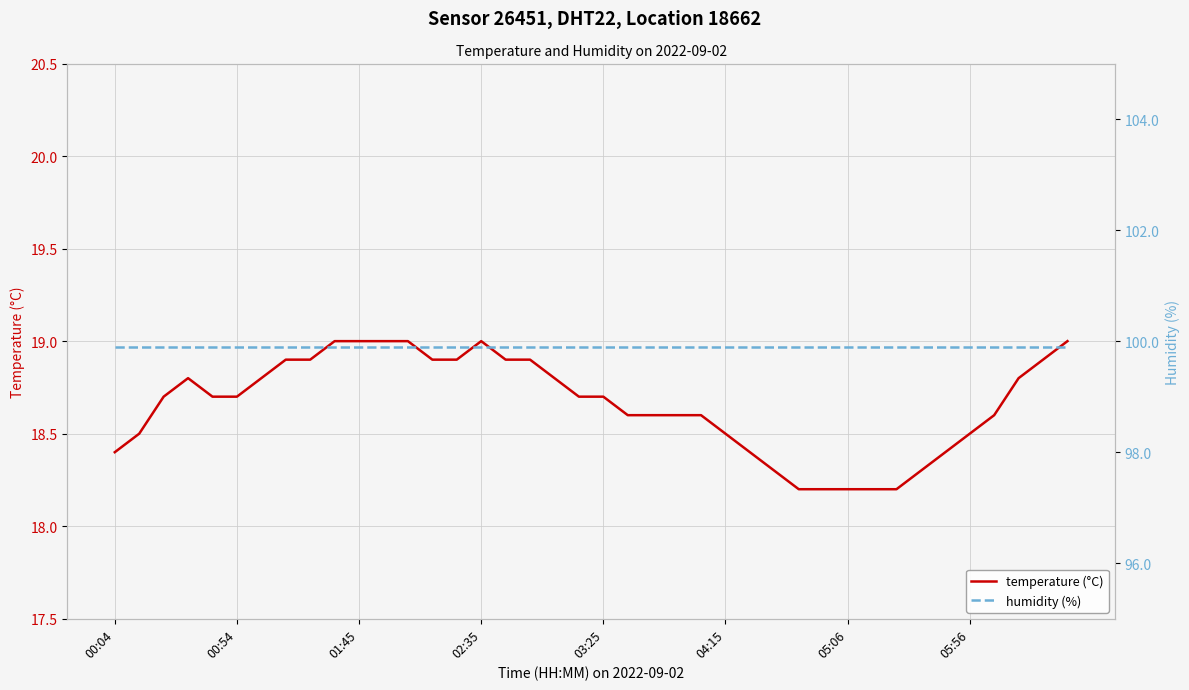

What is the maximum value for temperature (°C)?

19.0